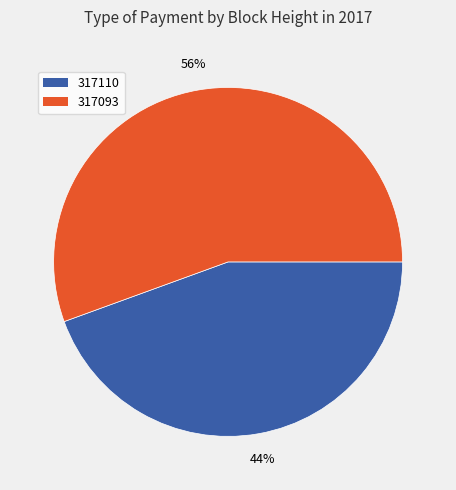

Combined, do 317110 and 317093 account for over 50%?

Yes